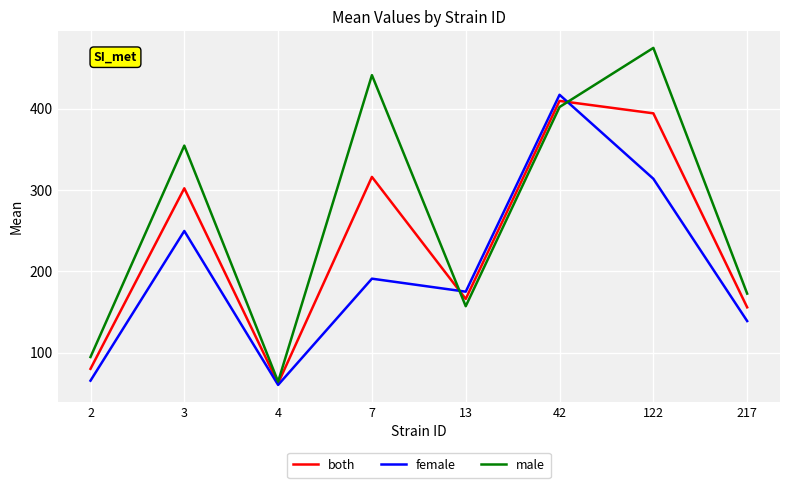

Which series has the largest total across all categories?

male